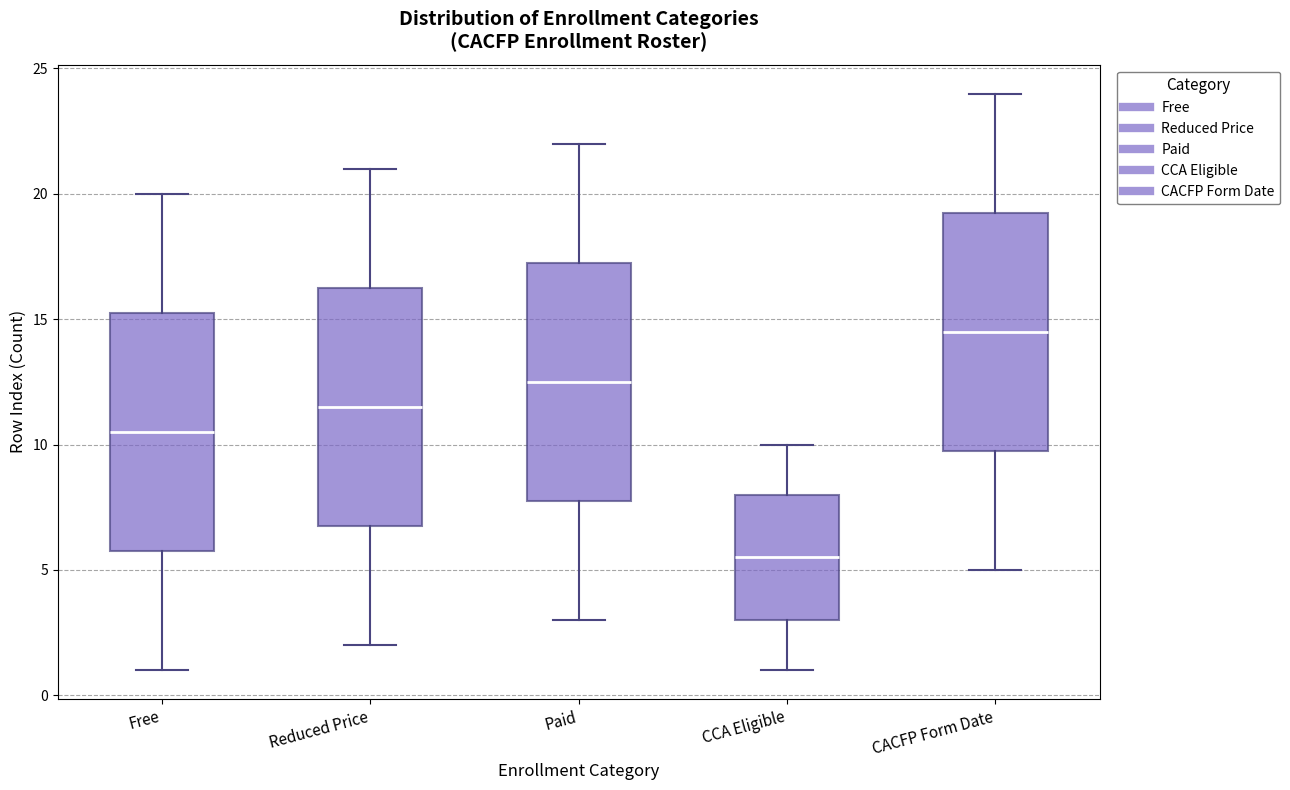

Reading left to right, transcribe this box plot: for each box, give where its median line is, the range the box spans, and where its two whiskers end, as read against the y-axis. The values are not printed on the chart, so give them approximately, as read against the axis.

Free: median 10.5, box 6.0 to 15.5, whiskers 1.0 to 20.0
Reduced Price: median 11.5, box 7.0 to 16.5, whiskers 2.0 to 21.0
Paid: median 12.5, box 8.0 to 17.5, whiskers 3.0 to 22.0
CCA Eligible: median 5.5, box 3.0 to 8.0, whiskers 1.0 to 10.0
CACFP Form Date: median 14.5, box 10.0 to 19.5, whiskers 5.0 to 24.0